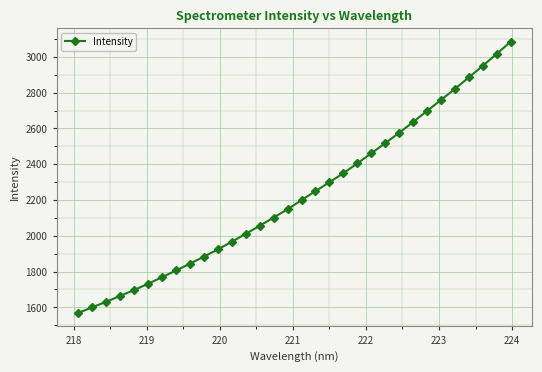

What is the difference between the second highest and second lowest values?

1416.4